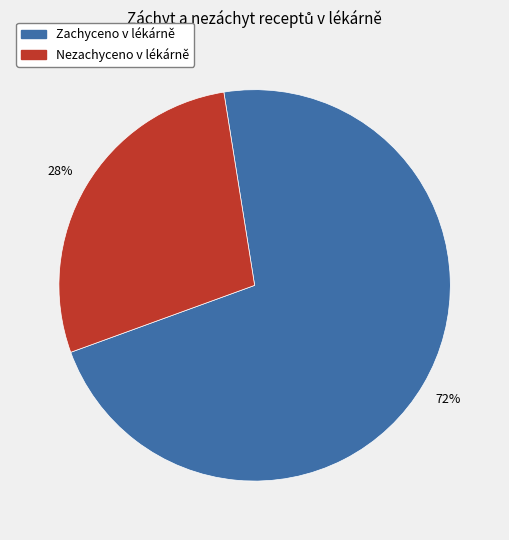

Is there any slice that represents more than half of the pie?

Yes